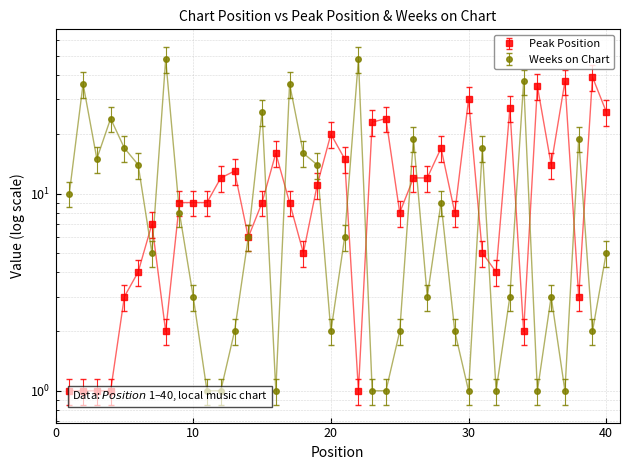

What are all the series names shown in the legend?

Peak Position, Weeks on Chart